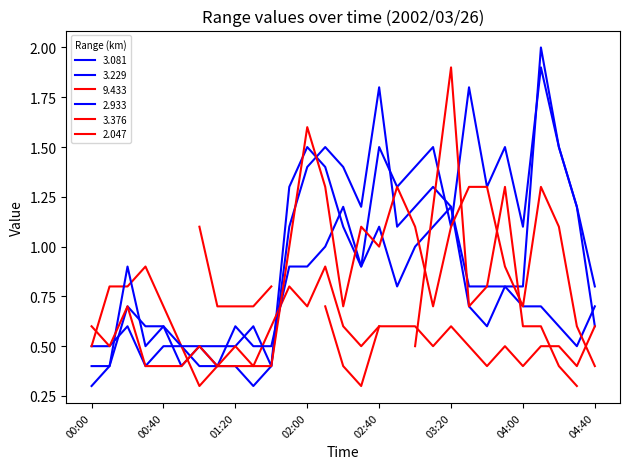

How many intersections are there between 3.376 and 9.433?

4